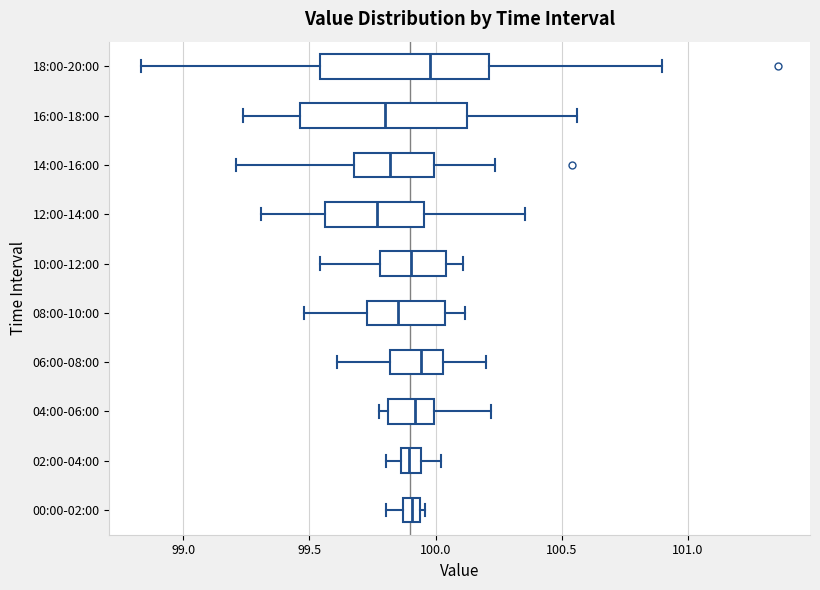

Where does the right whisker of the box for 16:00-18:00 end on the x-axis? The values are not printed on the chart, so give them approximately, as read against the axis.

100.55